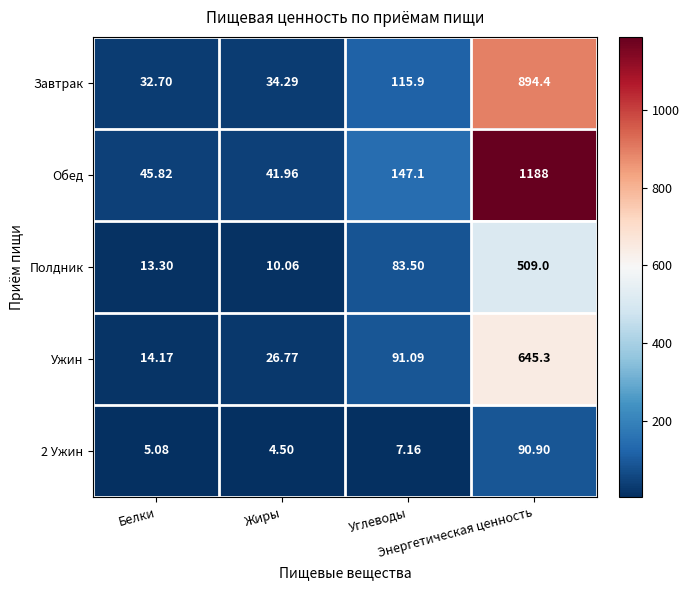

Which series has the widest spread of values?

Обед